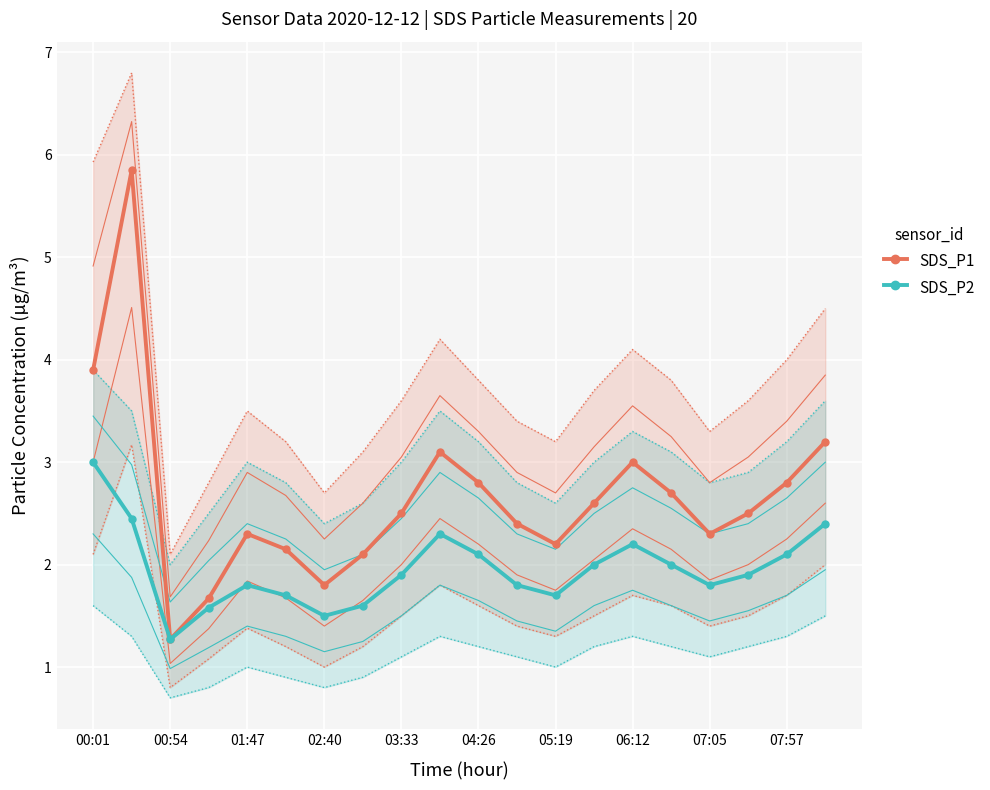

Is this an area chart (filled region under the line)?

No